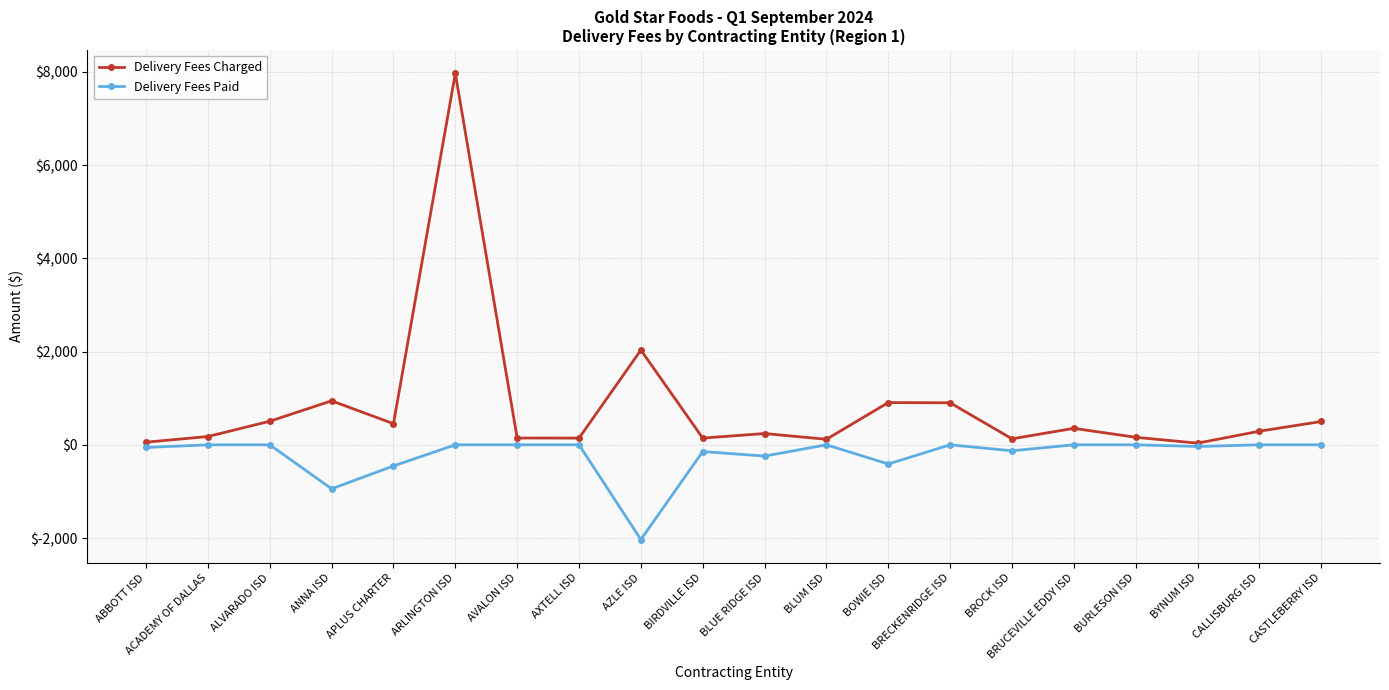

Does the chart have visible grid lines?

Yes